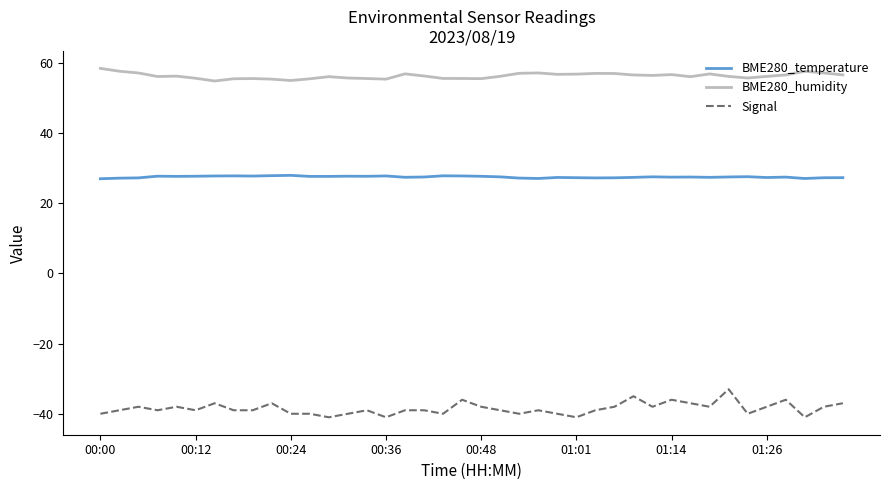

List the series in order of their overall mean, highest first.

BME280_humidity, BME280_temperature, Signal